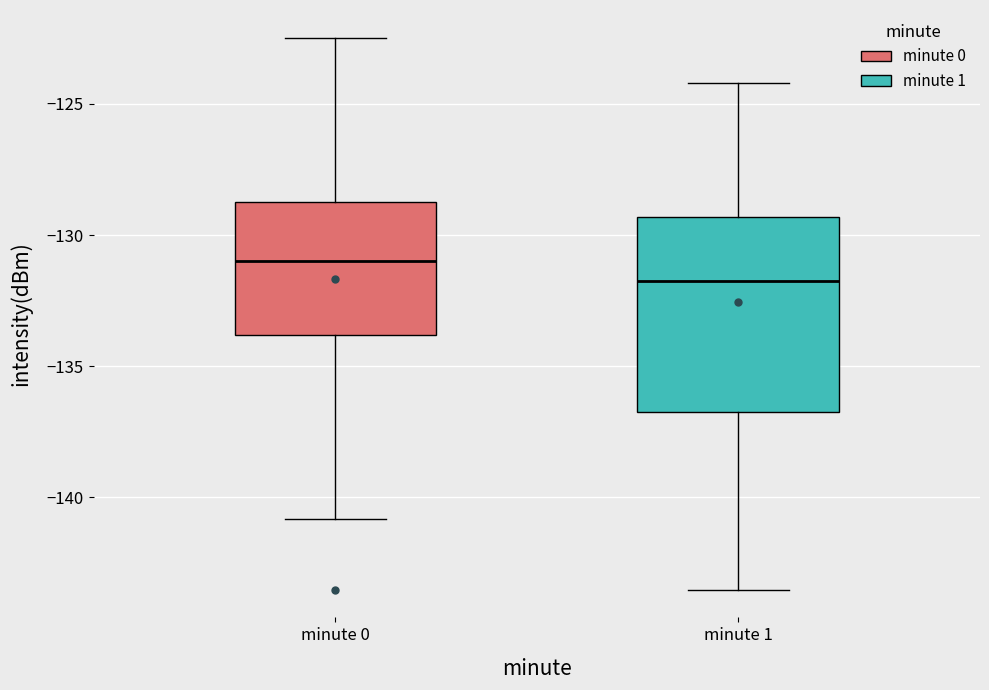

Reading left to right, read every box against the y-axis: the position of its median line, the range the box covers, and the ends of its whiskers. The values are not printed on the chart, so give them approximately, as read against the axis.

minute 0: median -131.0, box -134.0 to -128.5, whiskers -141.0 to -122.5
minute 1: median -132.0, box -136.5 to -129.5, whiskers -143.5 to -124.0